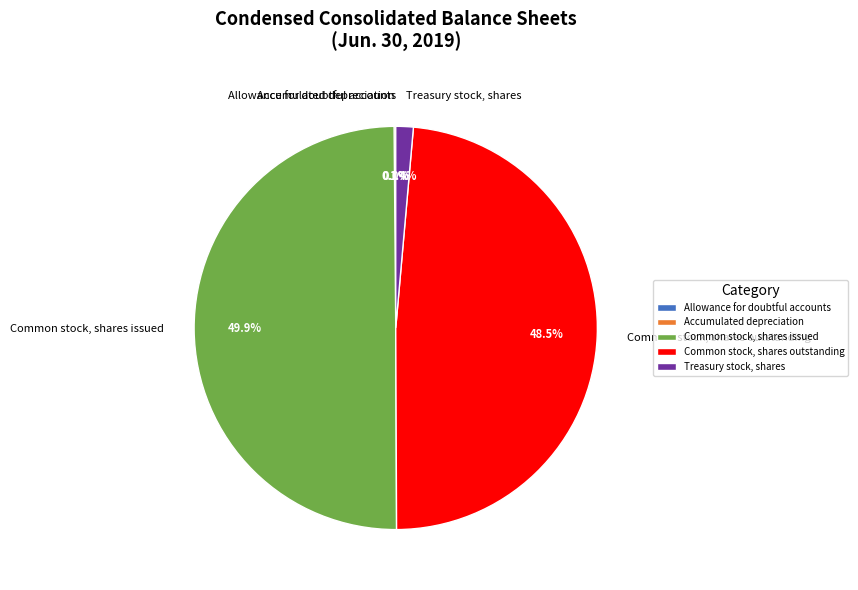

Combined, what portion of the pie is Common stock, shares outstanding and Treasury stock, shares?

49.9%